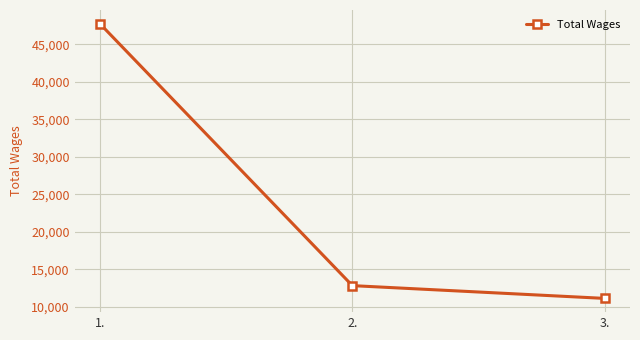

How many lines are shown in the chart?

1